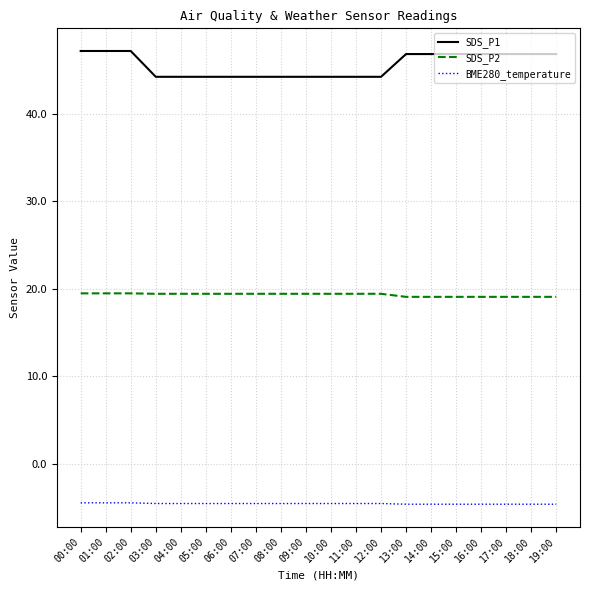

List the series in order of their peak value, highest first.

SDS_P1, SDS_P2, BME280_temperature